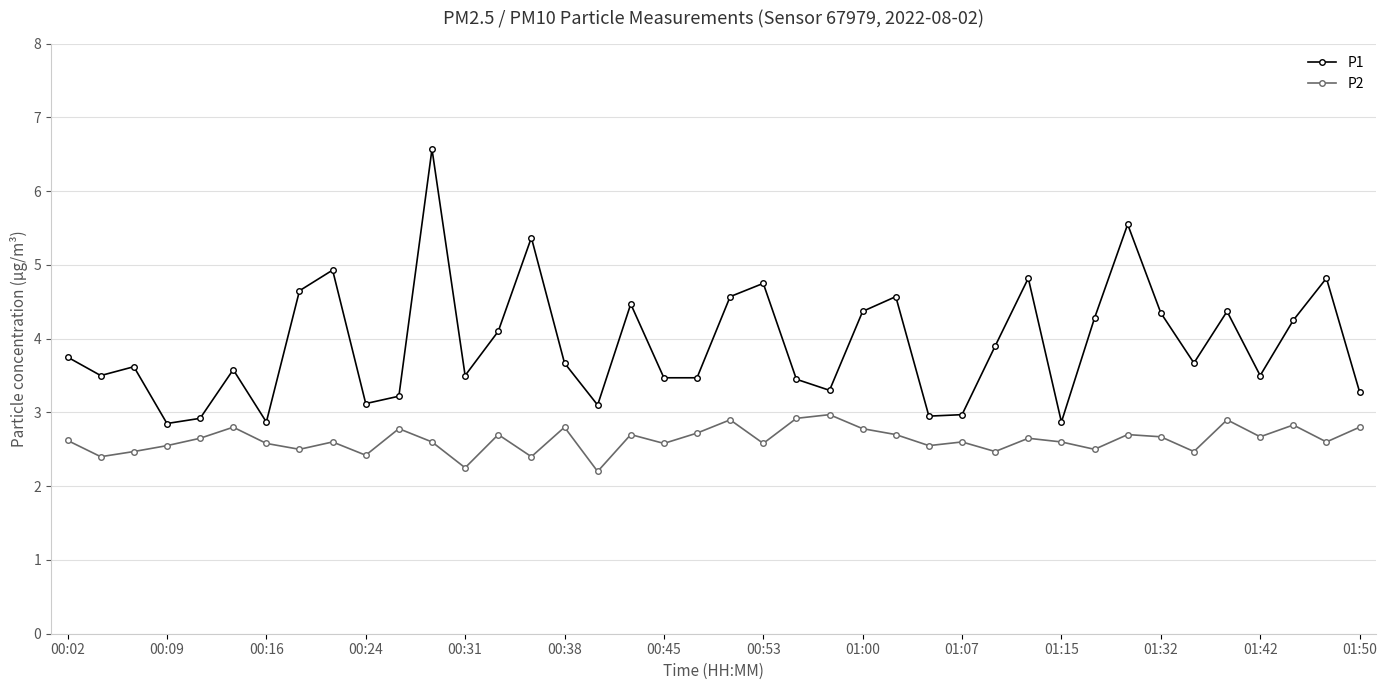

True or false: P2 and P1 intersect in this chart.

False